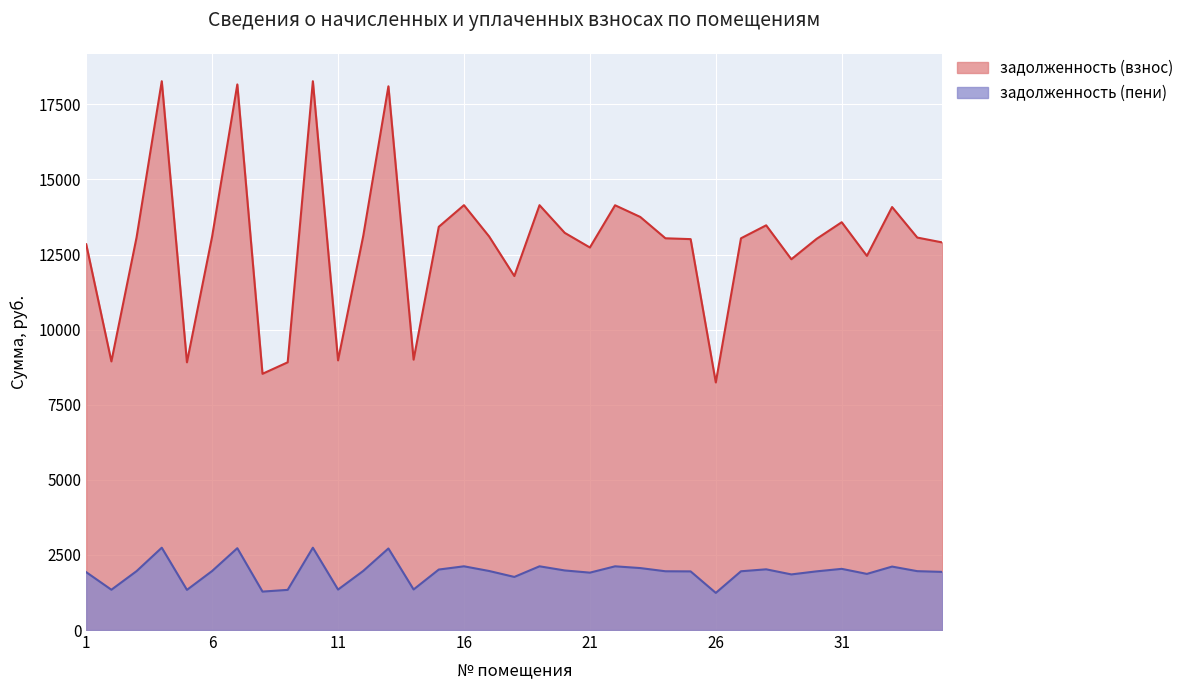

The value of задолженность (взнос) at 10 is 18271.9. True or false?

True